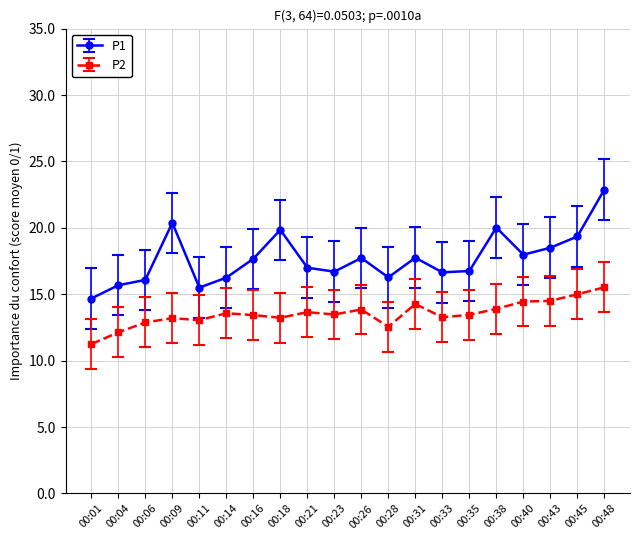

True or false: P2 has more than 1 interior local peaks.

True